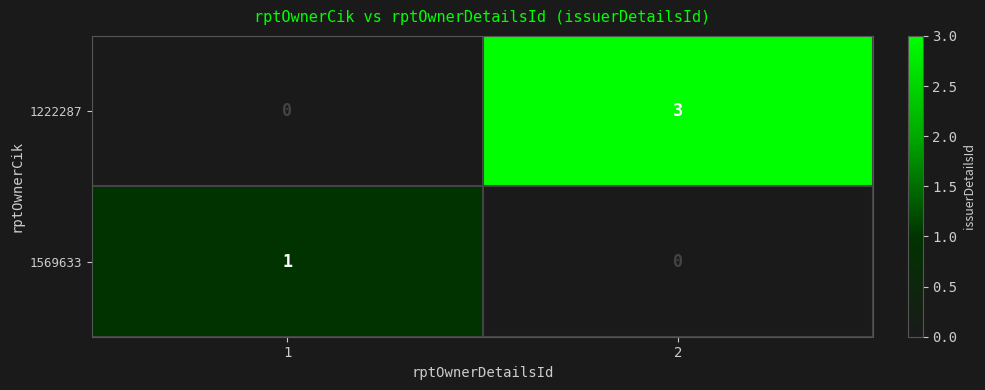

List the series in order of their peak value, highest first.

1222287, 1569633